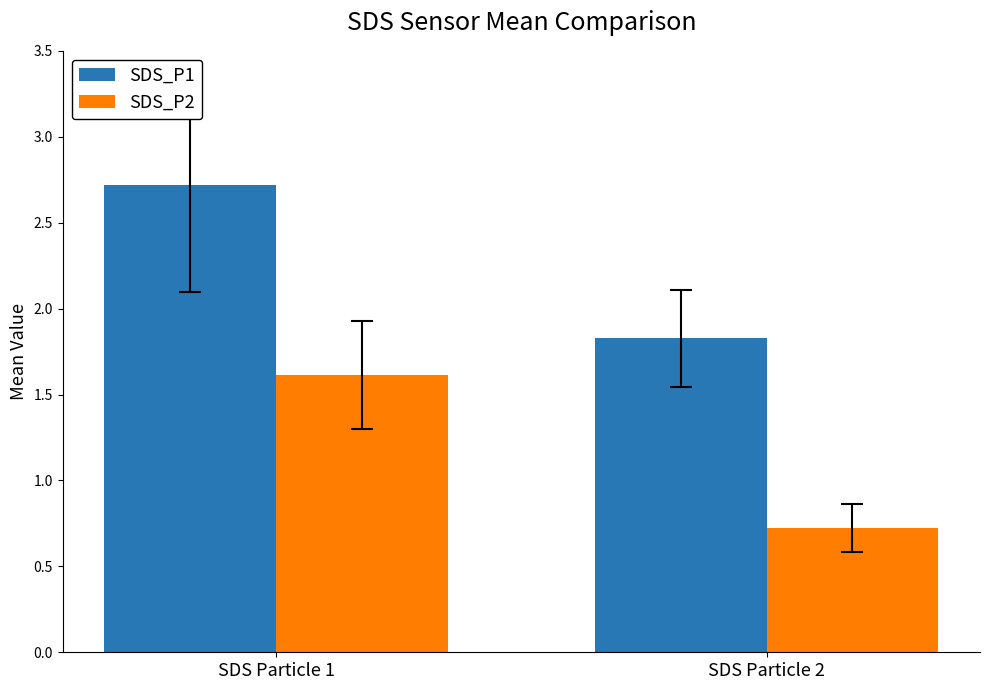

What is the approximate value of SDS_P2 at SDS Particle 1?

1.6